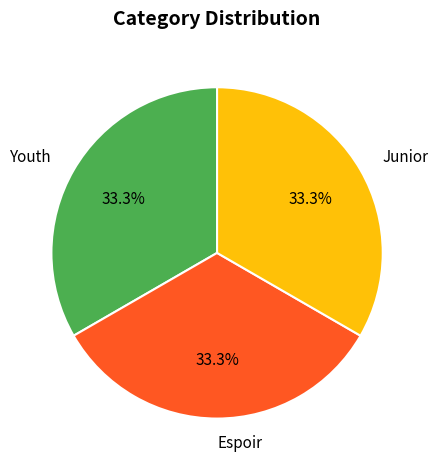

What is the ratio of the value at Youth to the value at Espoir?

1.0